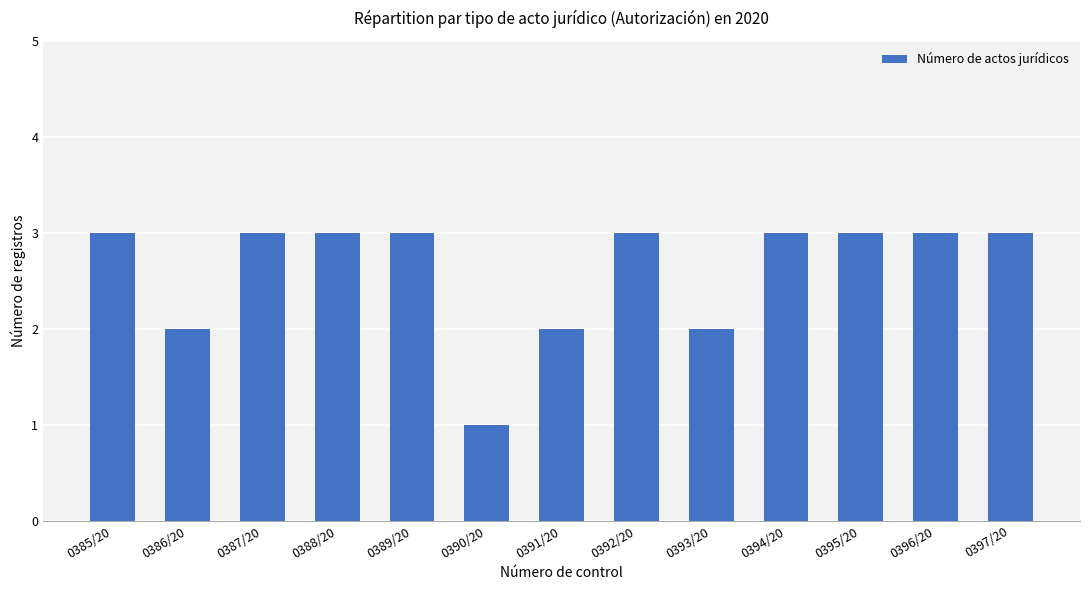

Is it true that the value at 0385/20 is 5?

False